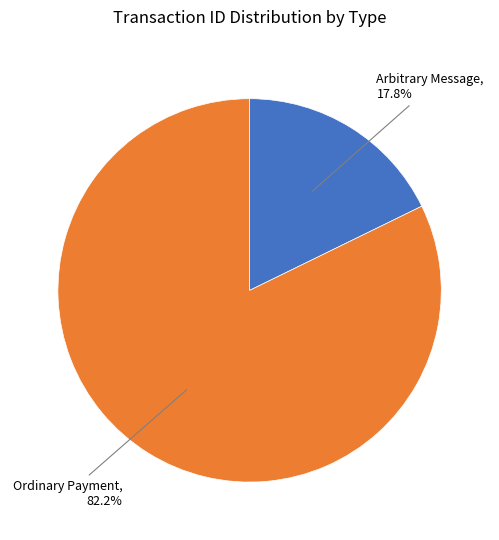

Does any single category account for the majority?

Yes